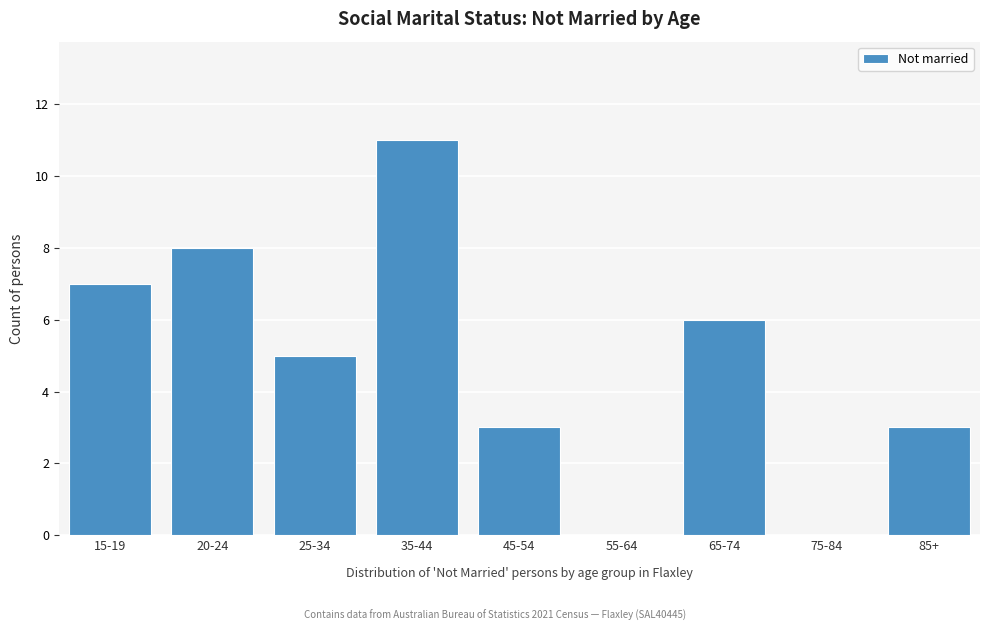

Reading right to left, what are all the values shown in this chart?

85+=3	75-84=0	65-74=6	55-64=0	45-54=3	35-44=11	25-34=5	20-24=8	15-19=7